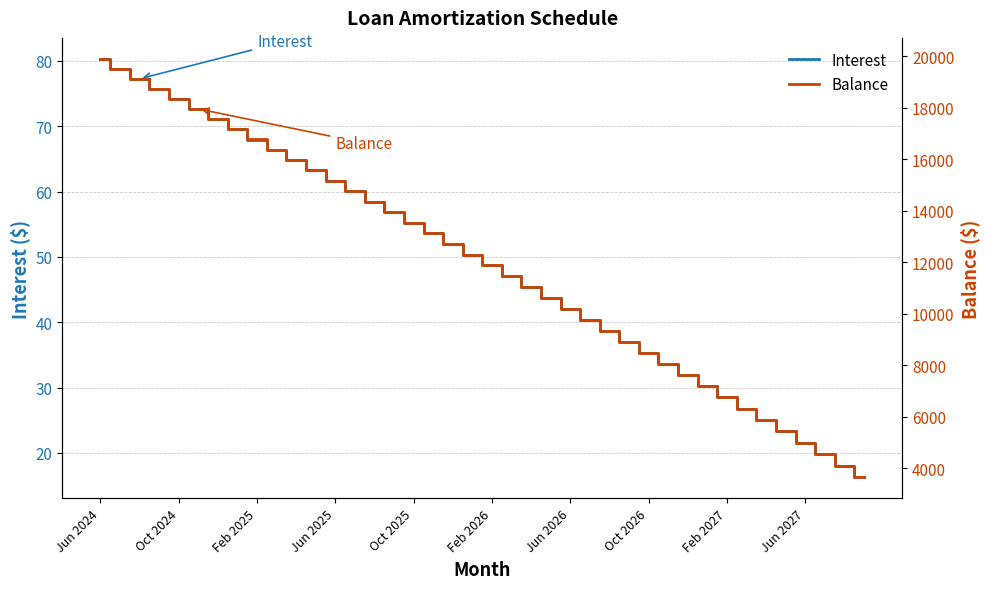

What is the maximum value for Interest?

80.3